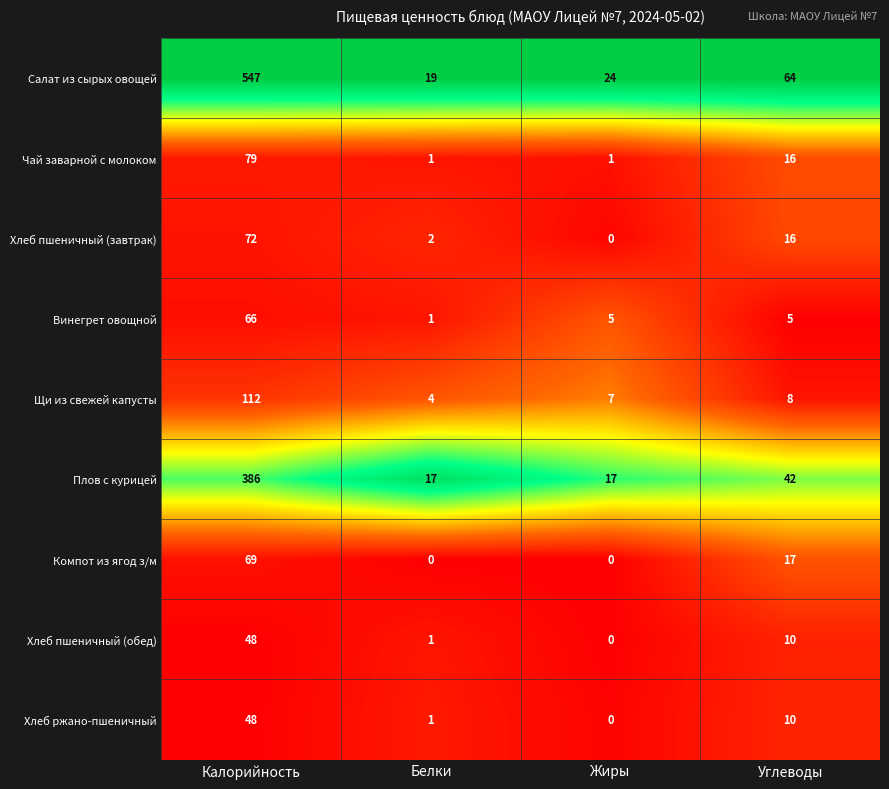

What is the highest value of the Винегрет овощной series?

66